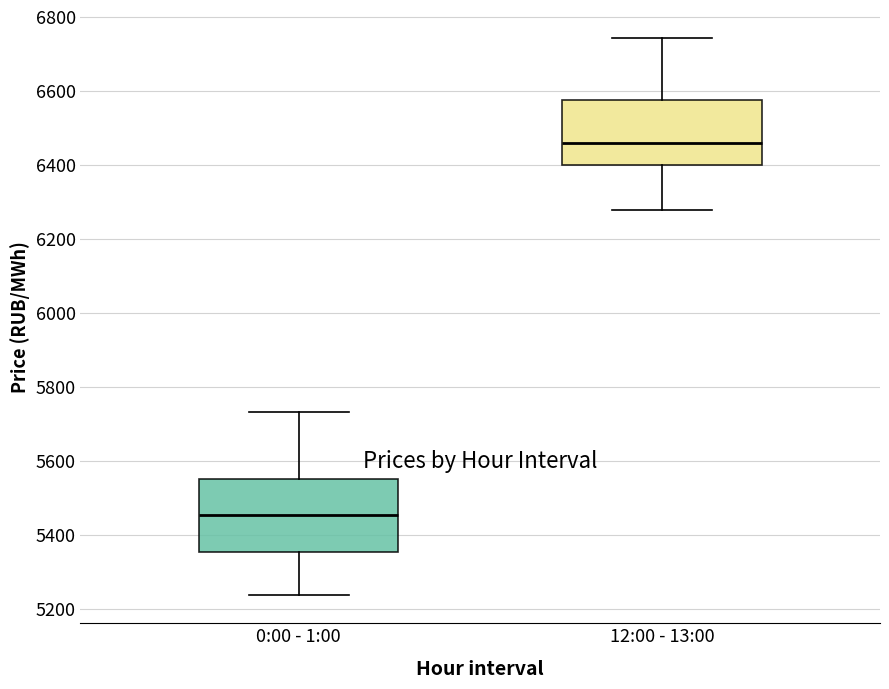

Reading left to right, transcribe this box plot: for each box, give where its median line is, the range the box spans, and where its two whiskers end, as read against the y-axis. The values are not printed on the chart, so give them approximately, as read against the axis.

0:00 - 1:00: median 5460, box 5360 to 5560, whiskers 5240 to 5740
12:00 - 13:00: median 6460, box 6400 to 6580, whiskers 6280 to 6740